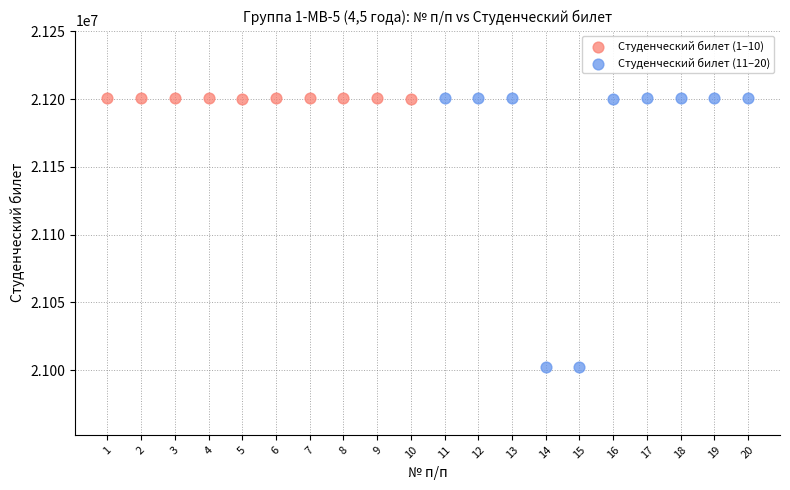

Which series has the largest Y range (max minus min)?

Студенческий билет (11–20)